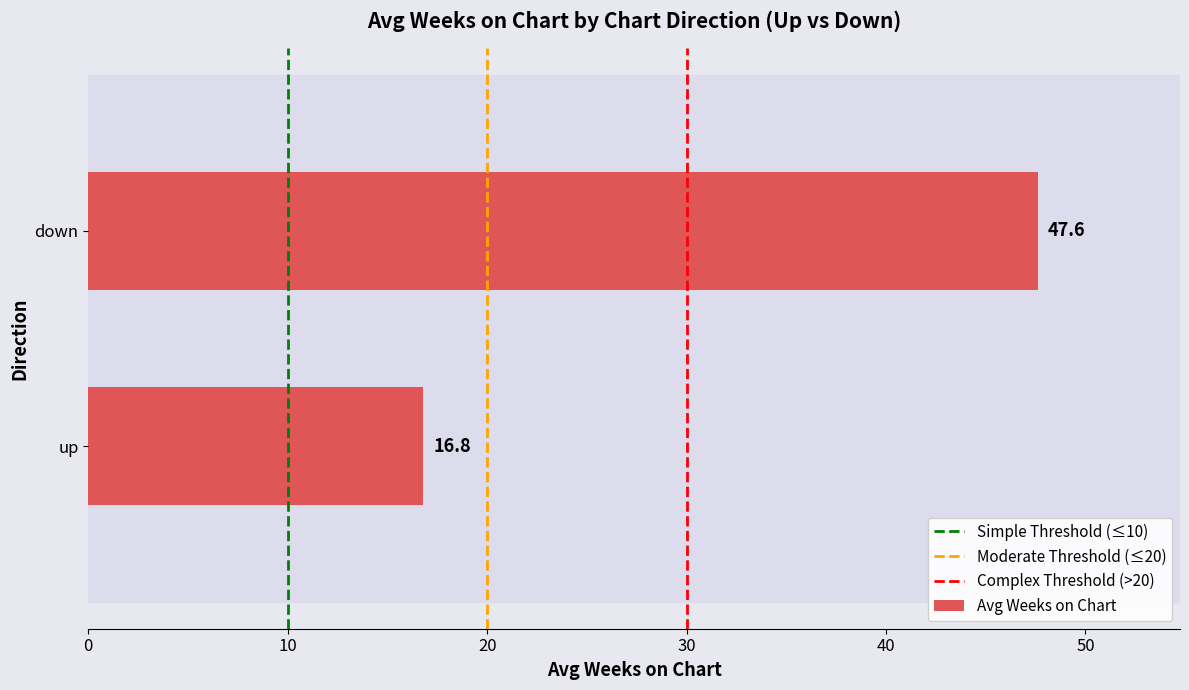

How many distinct data groups are displayed?

1